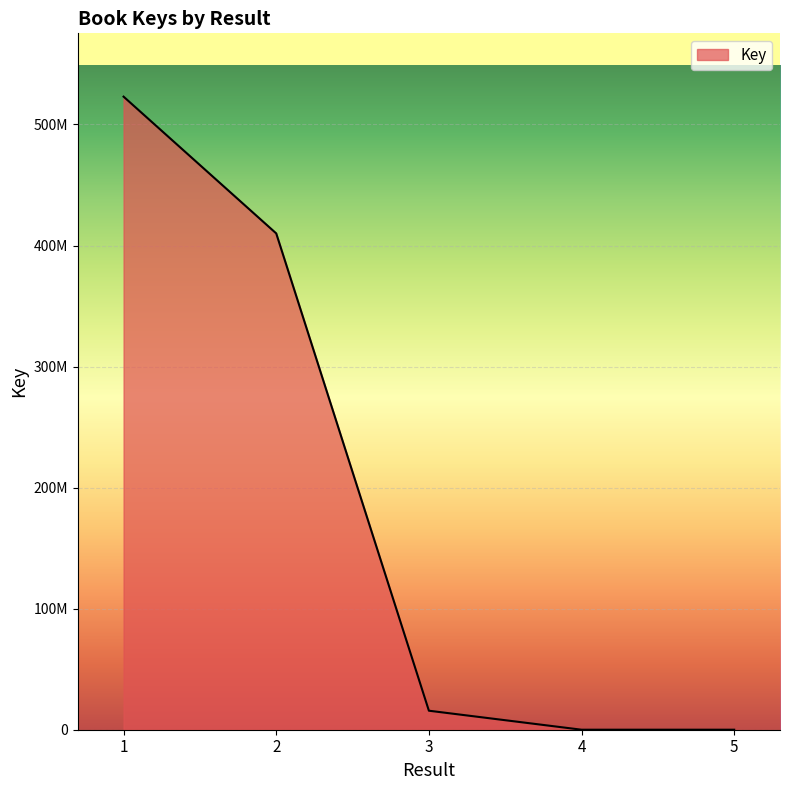

Is this an area chart (filled region under the line)?

Yes